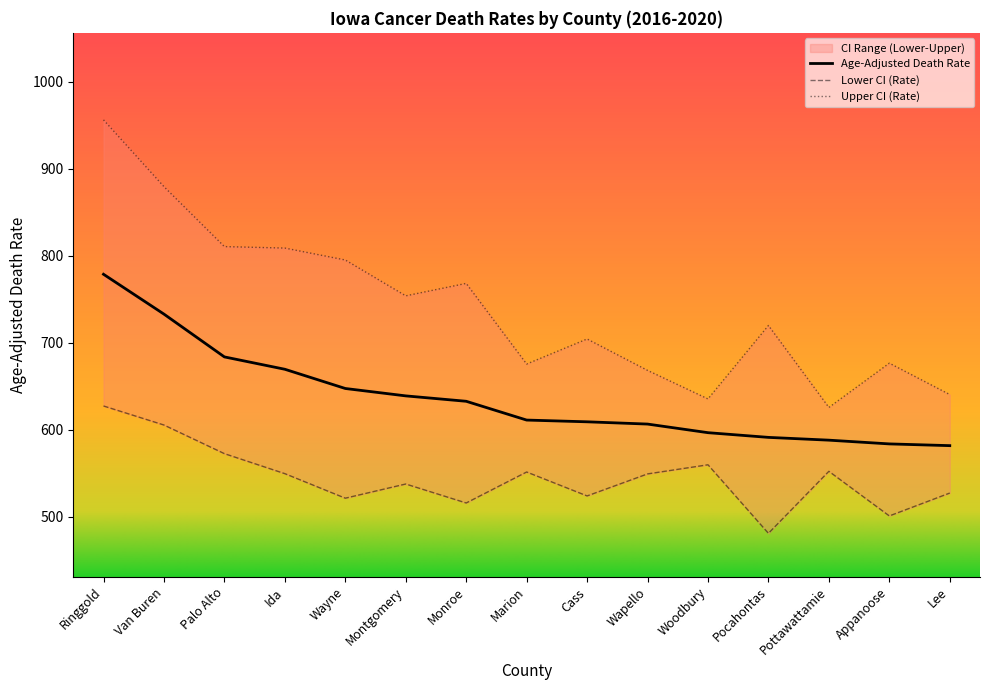

How many values in the Age-Adjusted Death Rate series exceed 611?

8